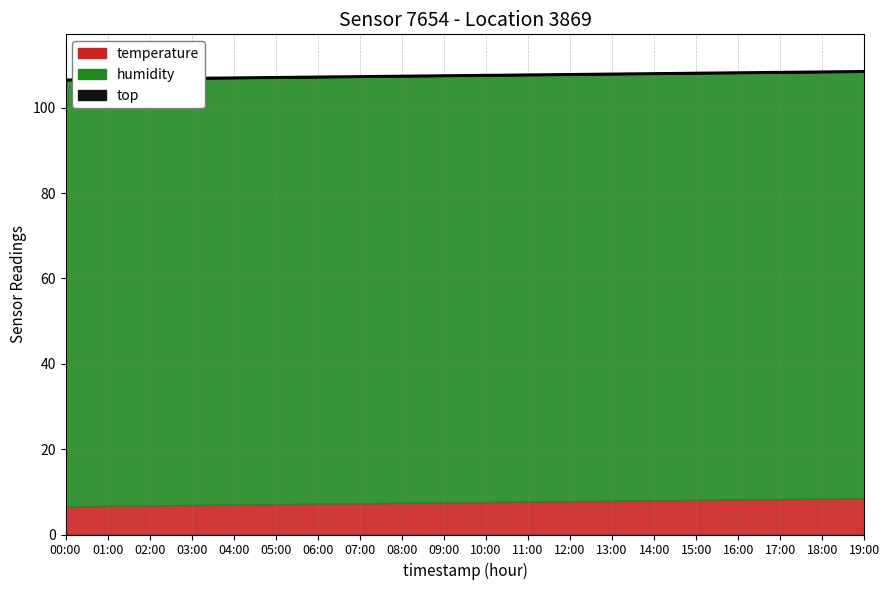

What is the difference between the second highest and second lowest values?

1.7